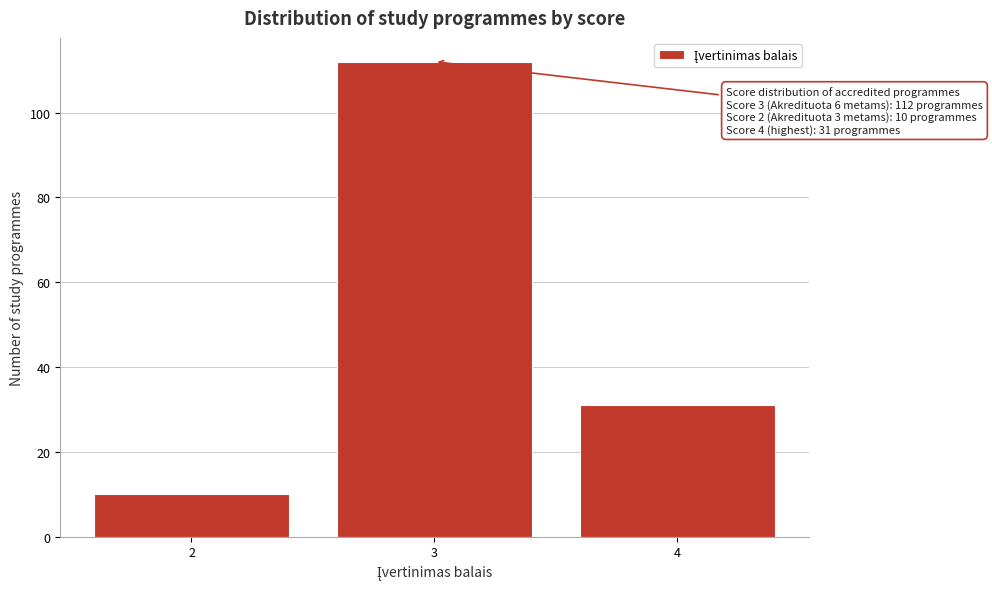

Reading right to left, extract all data points from this chart.

31	112	10